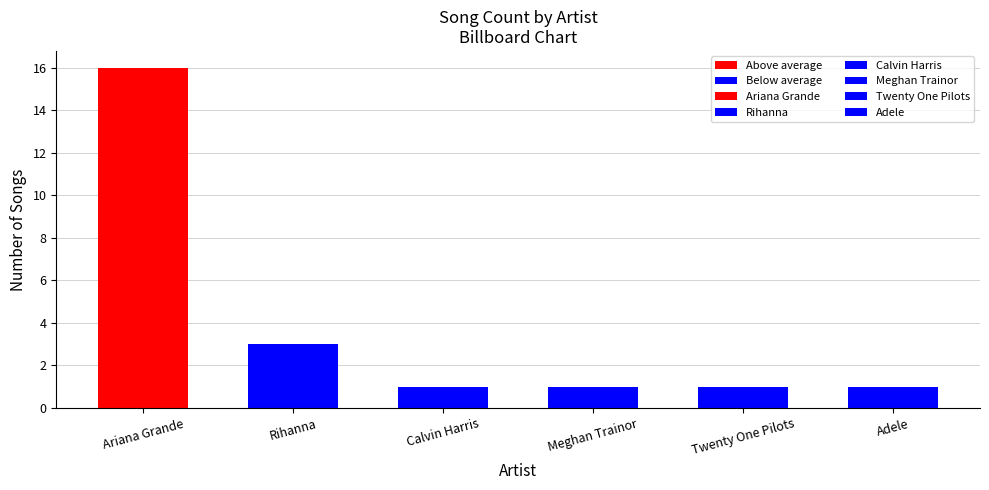

How many data points does each series have?

6